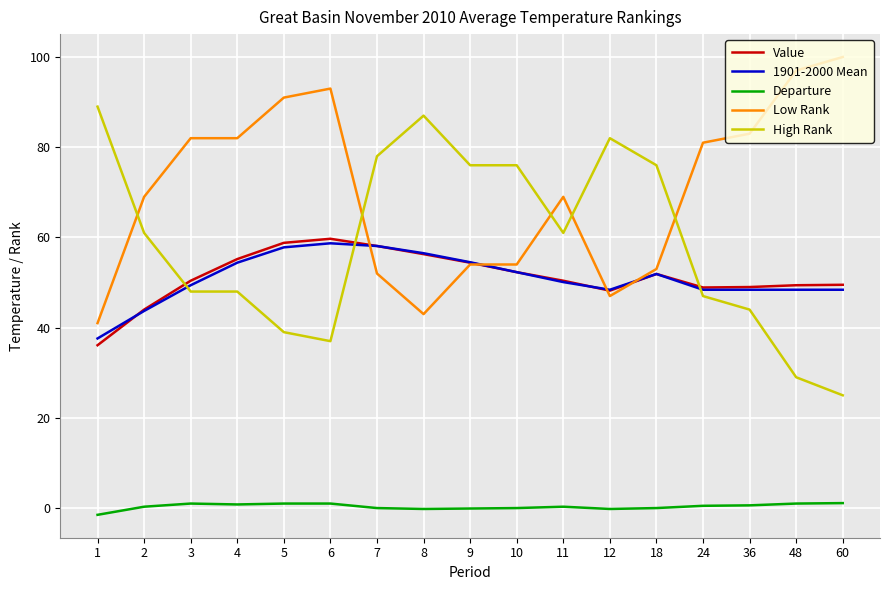

True or false: 1901-2000 Mean has a value of 32.1 at 11.

False